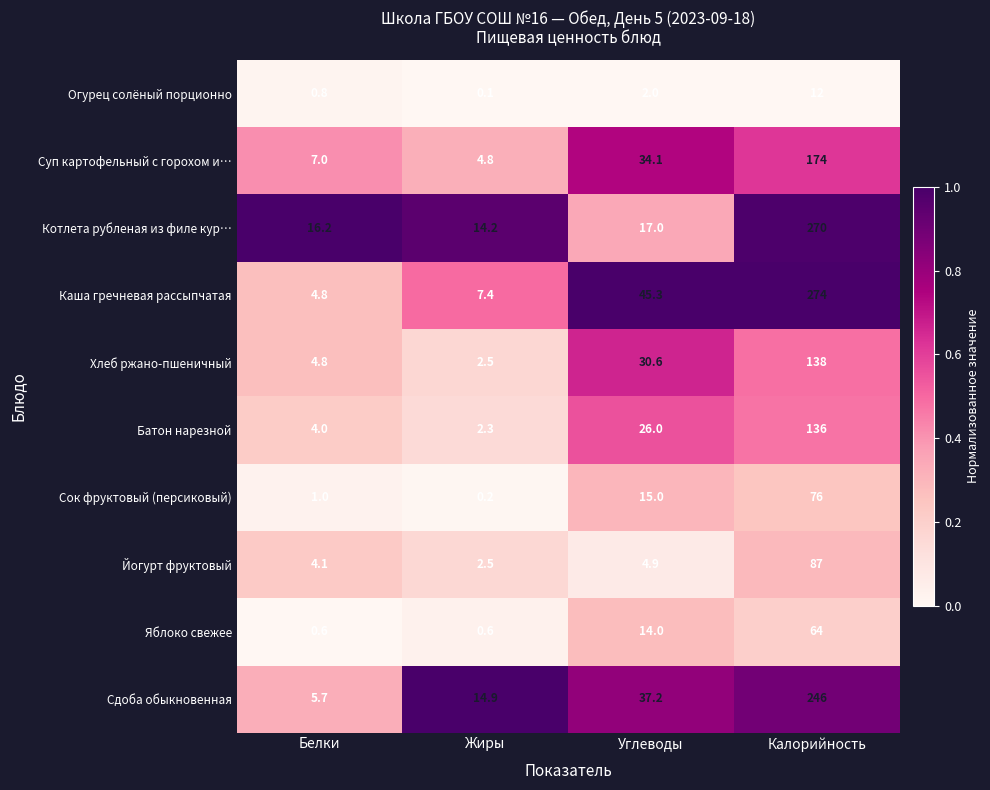

Which category has the lowest value across all series?

Жиры